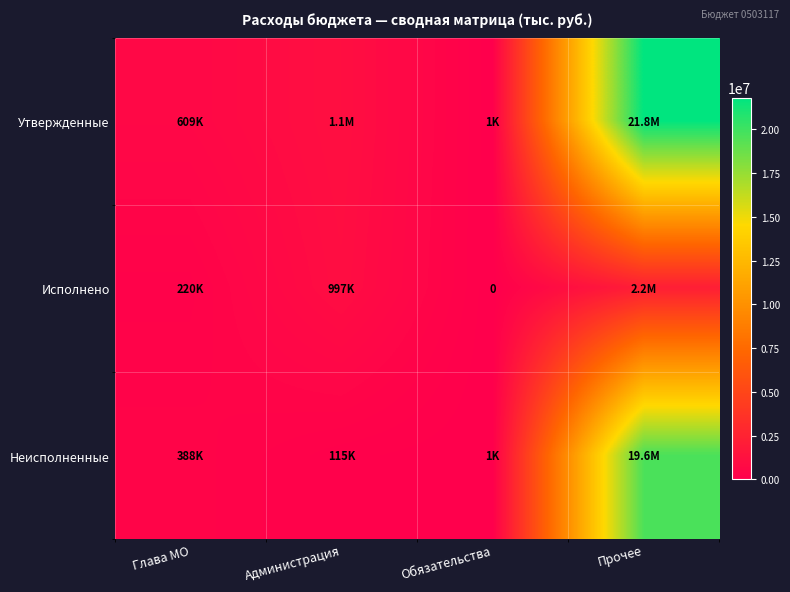

Which series has the largest total across all categories?

Утвержденные